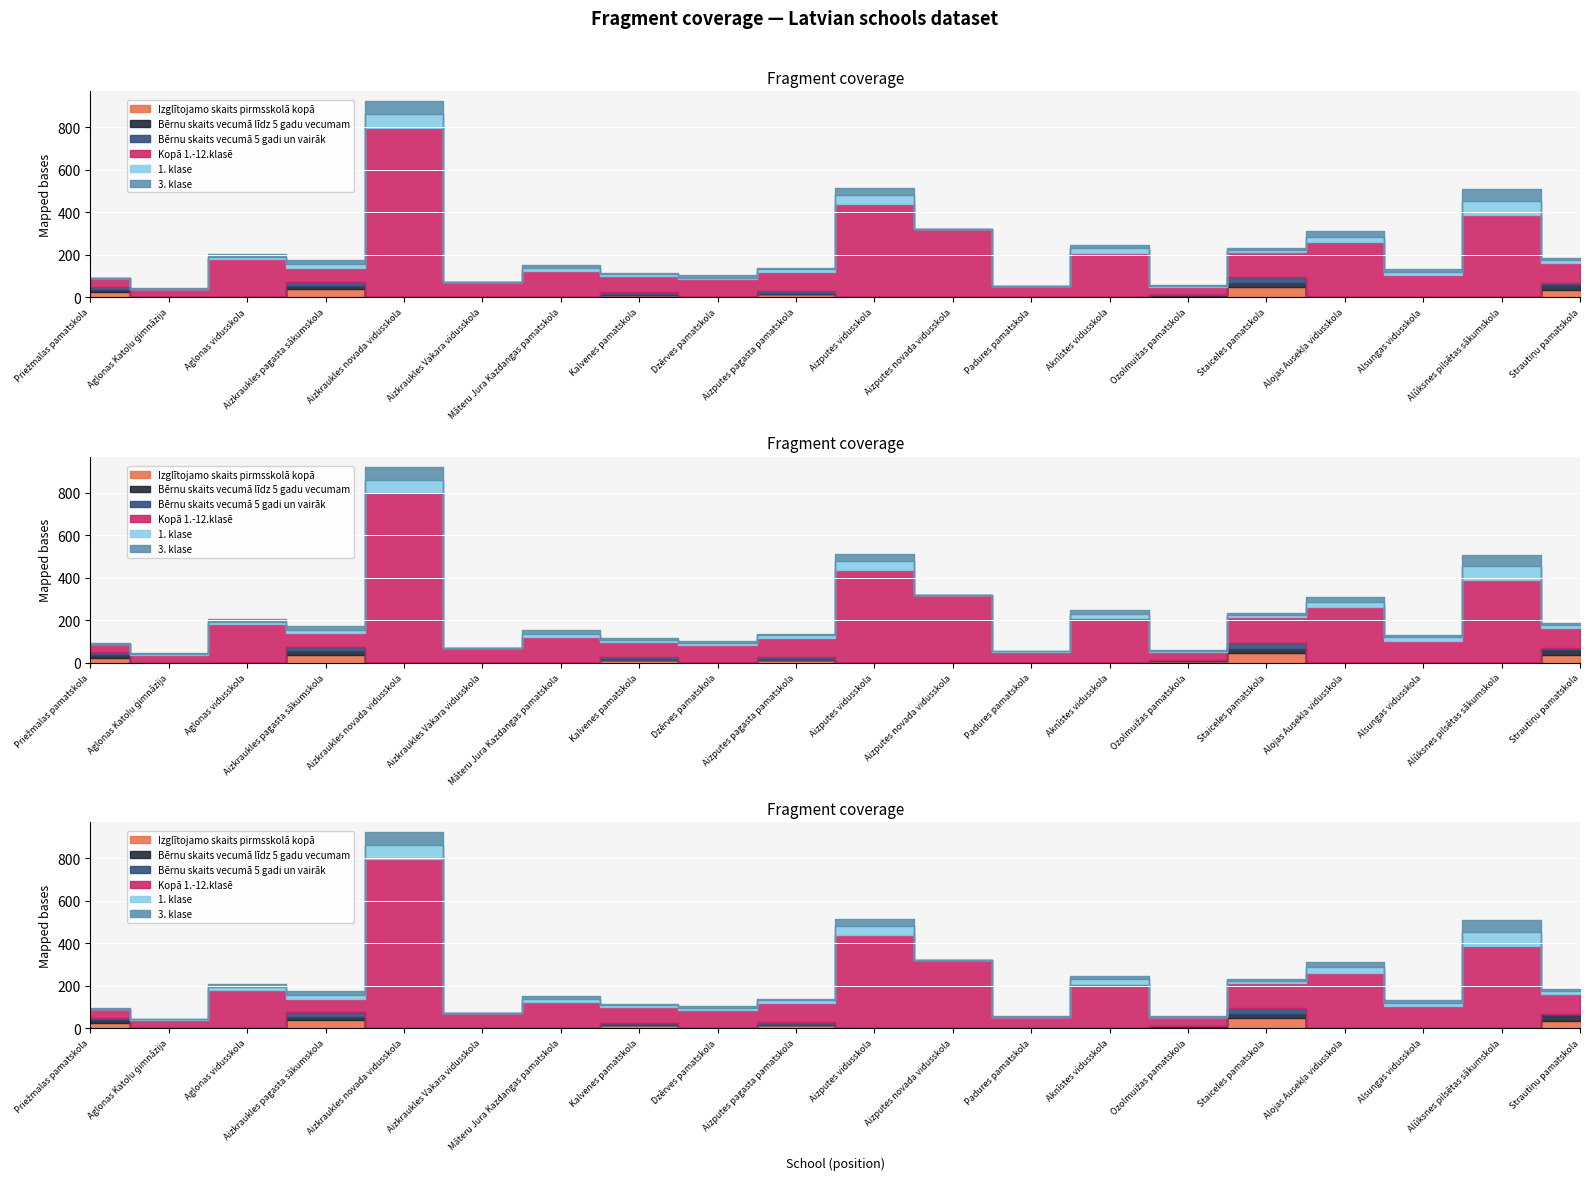

At Kalvenes pamatskola, list the series in order from largest to smallest.

Kopā 1.-12.klasē, Izglītojamo skaits pirmsskolā kopā, Bērnu skaits vecumā 5 gadi un vairāk, 1. klase, 3. klase, Bērnu skaits vecumā līdz 5 gadu vecumam